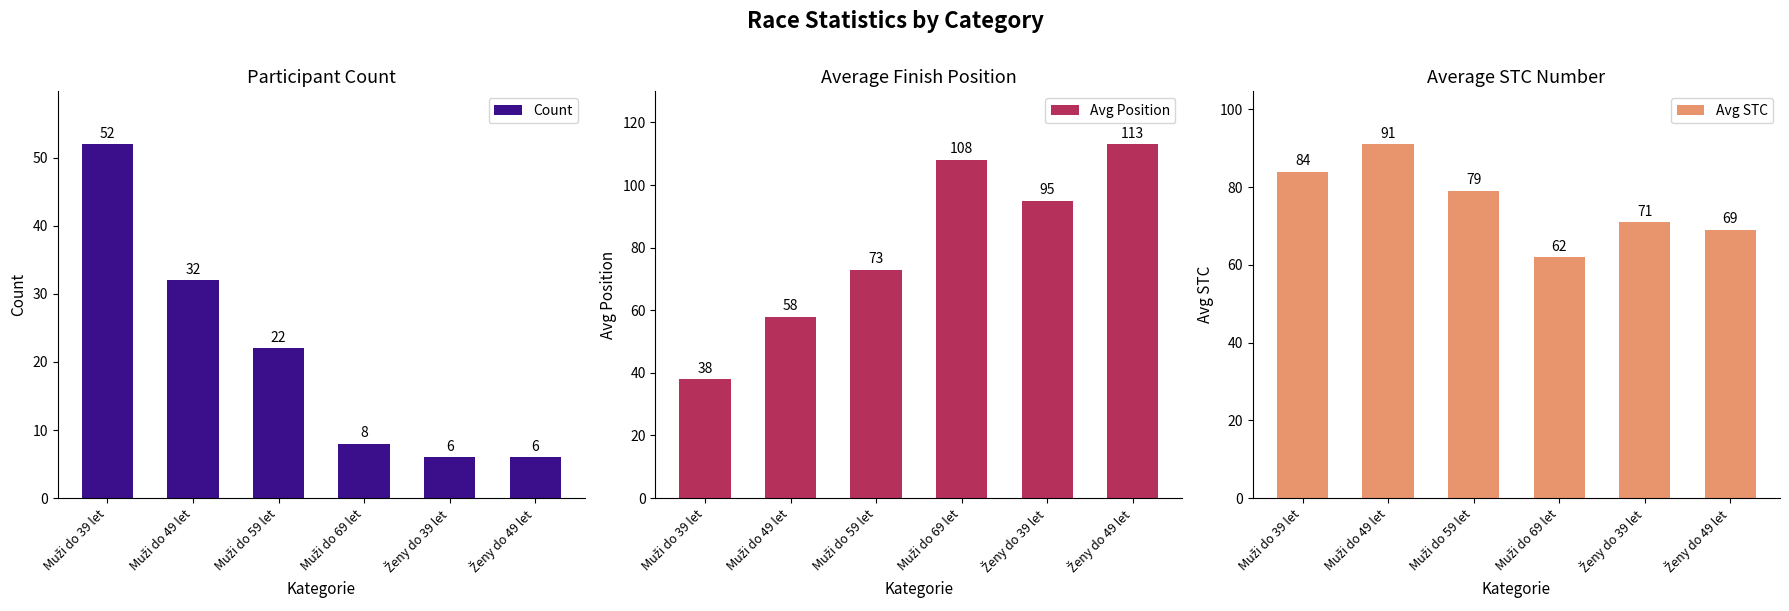

What is the label of the 5th bar from the right?

Muži do 49 let